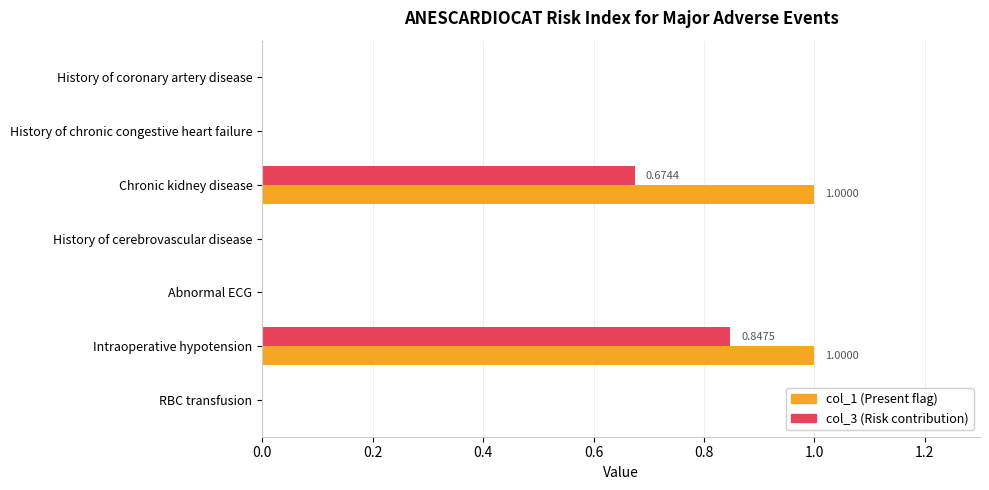

What are all the series names shown in the legend?

col_1 (Present flag), col_3 (Risk contribution)